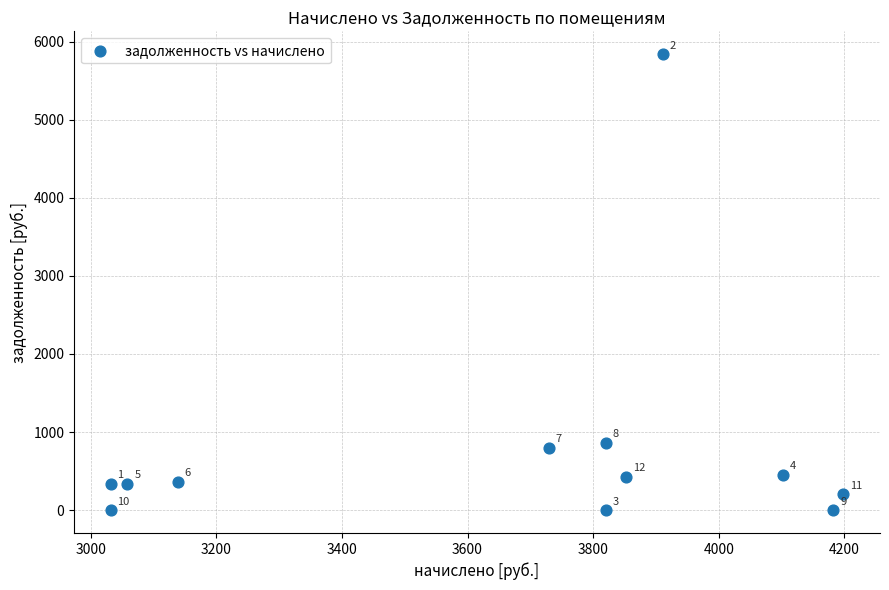

What is the range of Y values (max minus min)?

5839.1